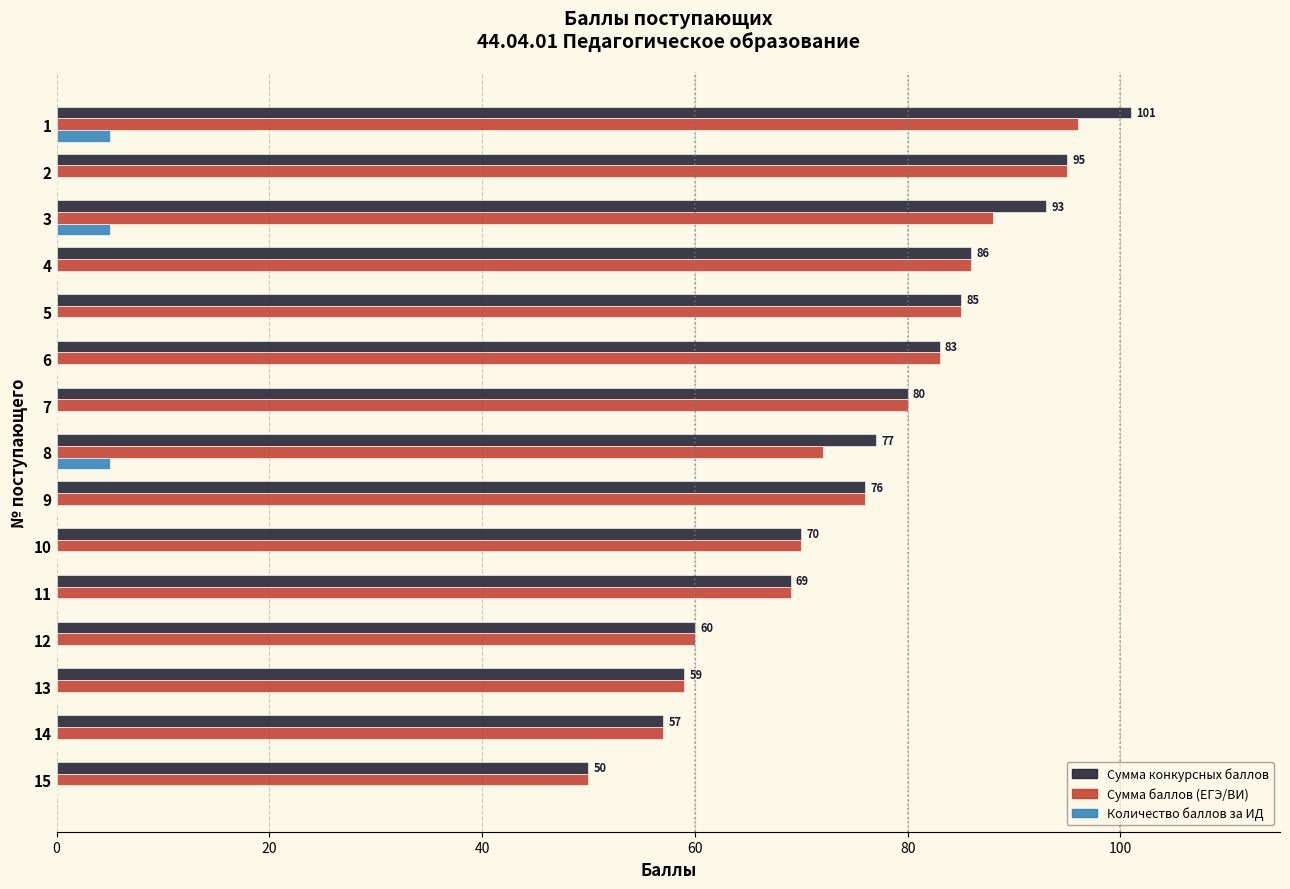

Count the number of data series in this chart.

3